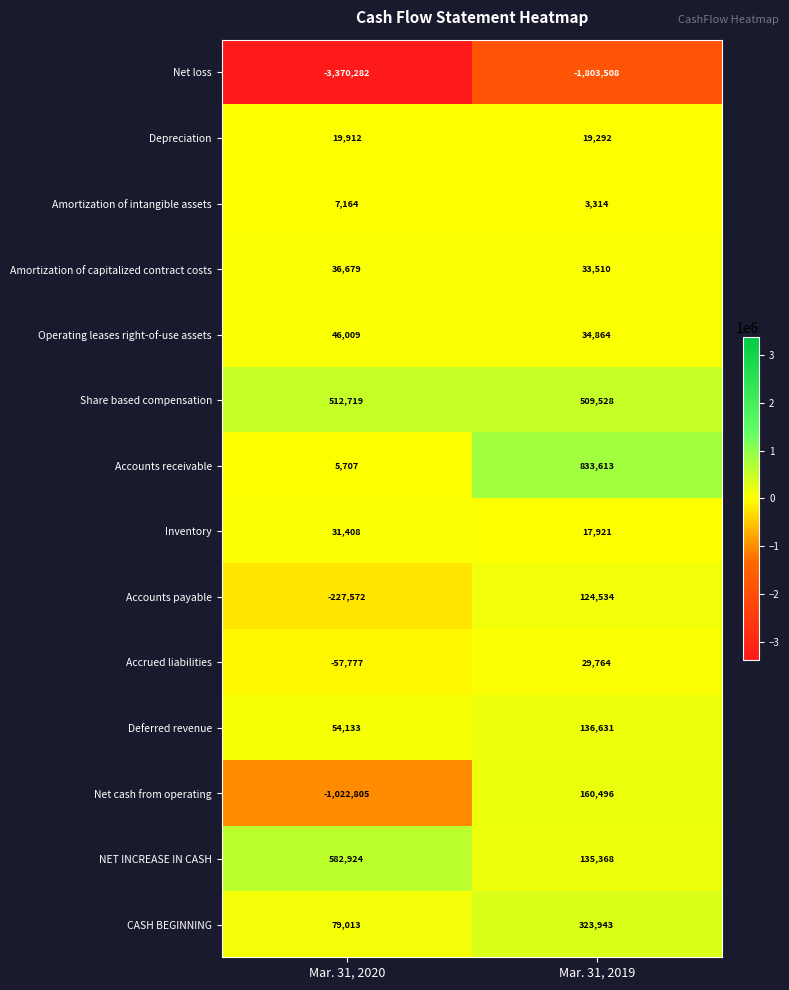

Which series has the largest total across all categories?

Share based compensation